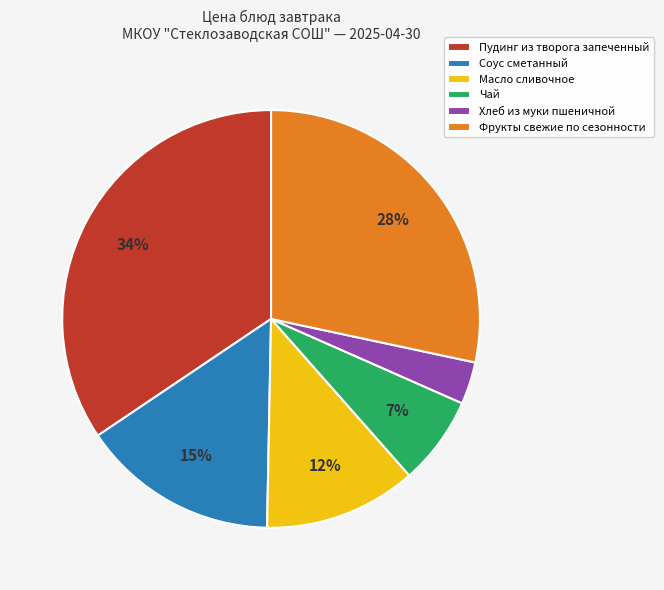

To the nearest percent, what portion does Хлеб из муки пшеничной represent?

3%